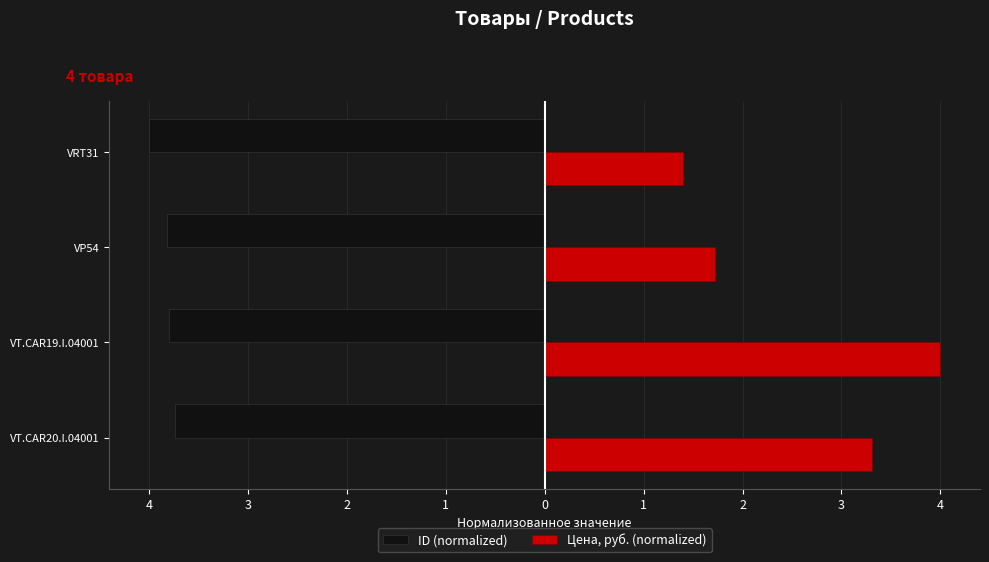

What is the average value of the ID (normalized) series?

-3.8